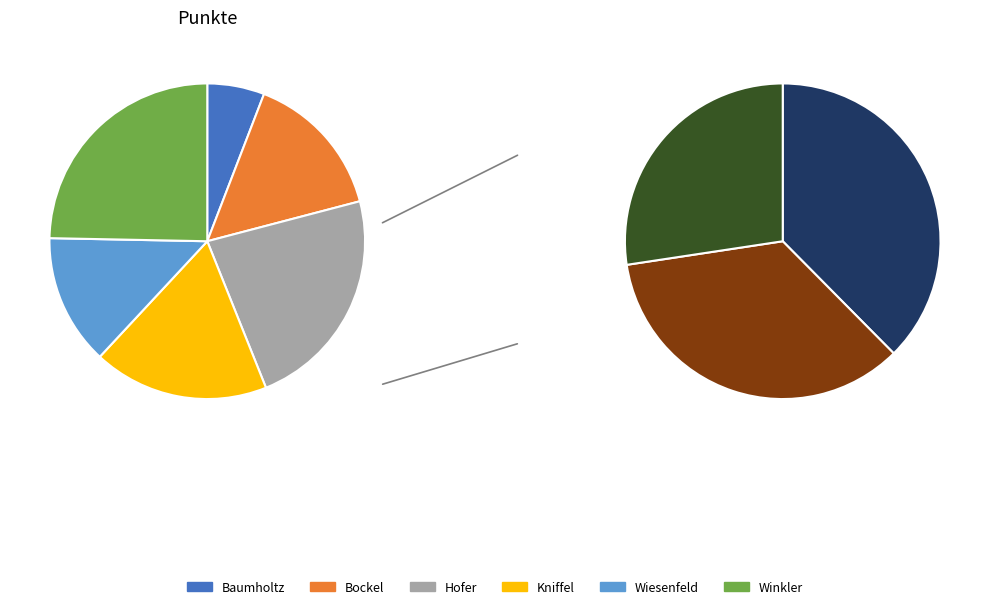

How many slices are in this pie chart?

6